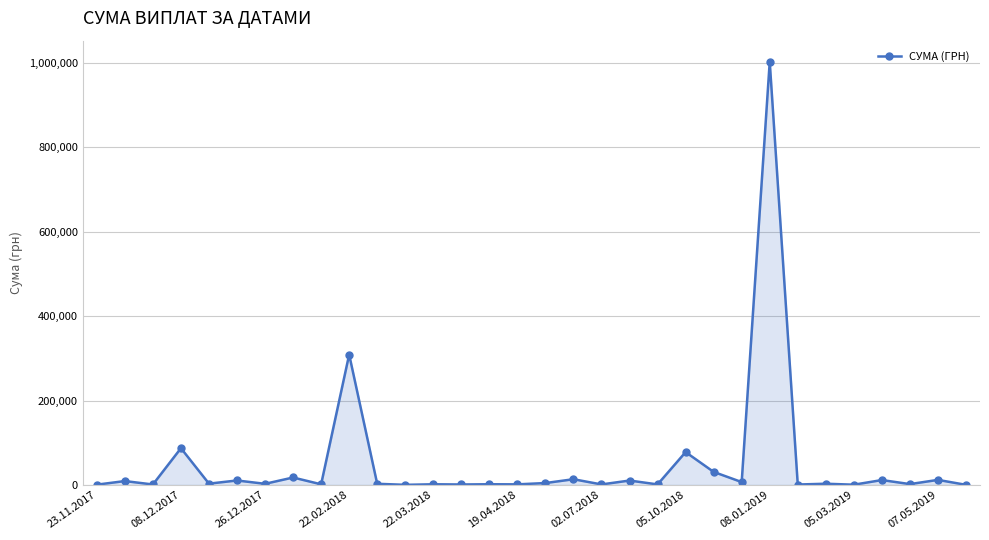

How many values exceed 2939?

16